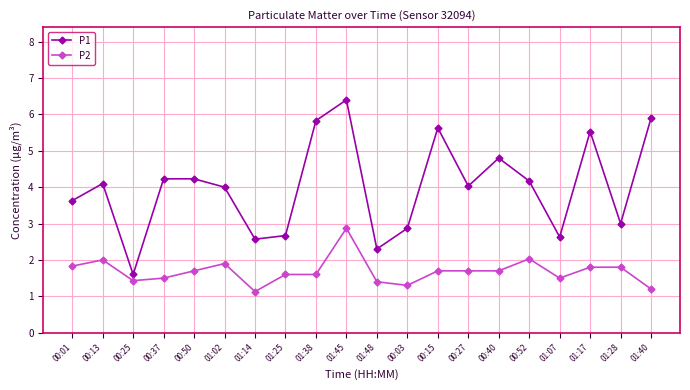

True or false: P2 has more than 1 interior local peaks.

True